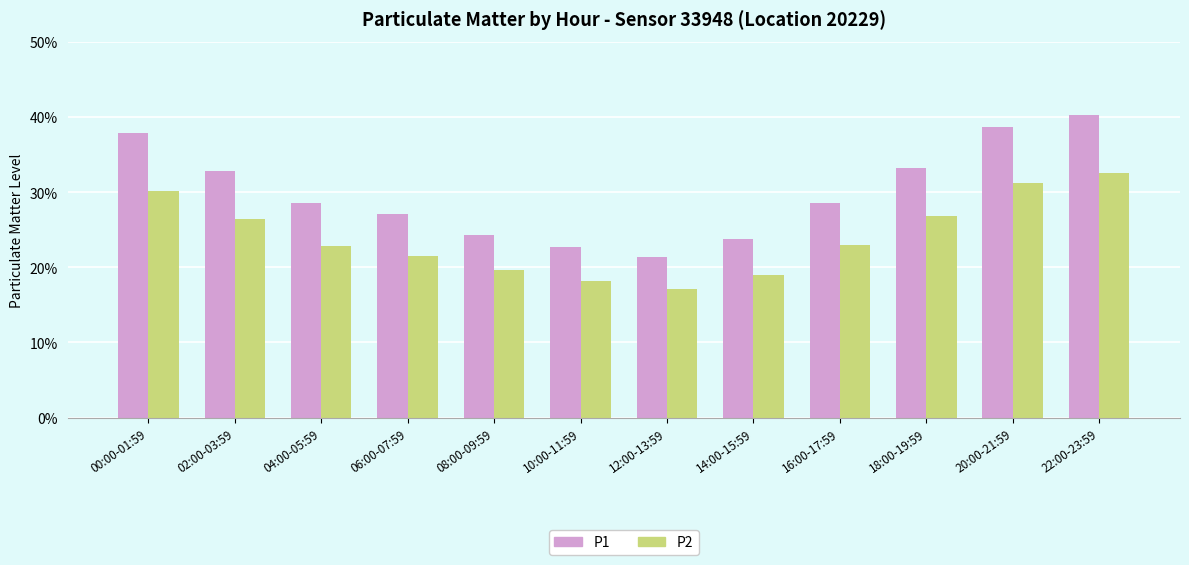

The value of P1 at 20:00-21:59 is 17.0. True or false?

False